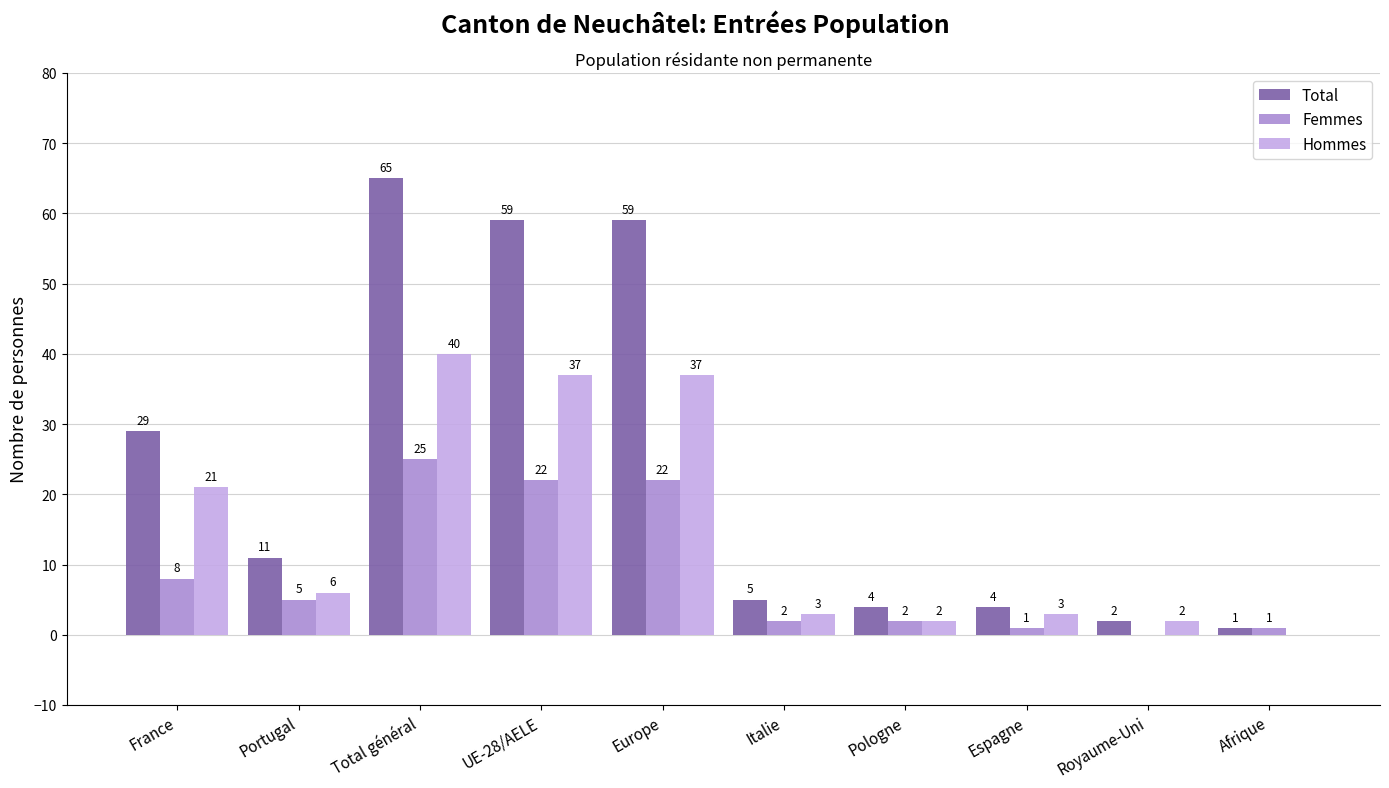

Which series changed the most between Total général and Espagne?

Total